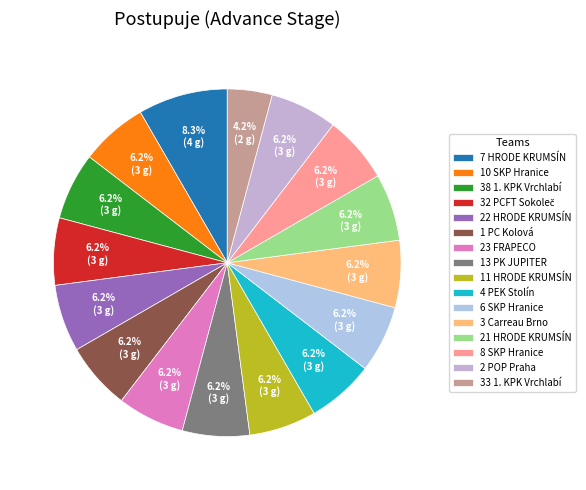

Rank the categories by value from lowest to highest.

33 1. KPK Vrchlabí, 10 SKP Hranice, 38 1. KPK Vrchlabí, 32 PCFT Sokoleč, 22 HRODE KRUMSÍN, 1 PC Kolová, 23 FRAPECO, 13 PK JUPITER, 11 HRODE KRUMSÍN, 4 PEK Stolín, 6 SKP Hranice, 3 Carreau Brno, 21 HRODE KRUMSÍN, 8 SKP Hranice, 2 POP Praha, 7 HRODE KRUMSÍN